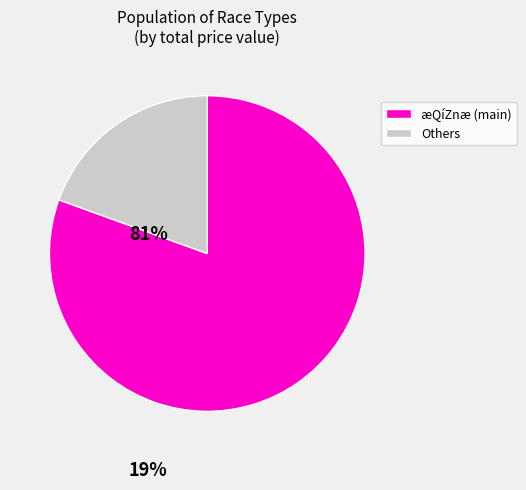

Combined, do æQíZnæ (main) and Others account for over 50%?

Yes